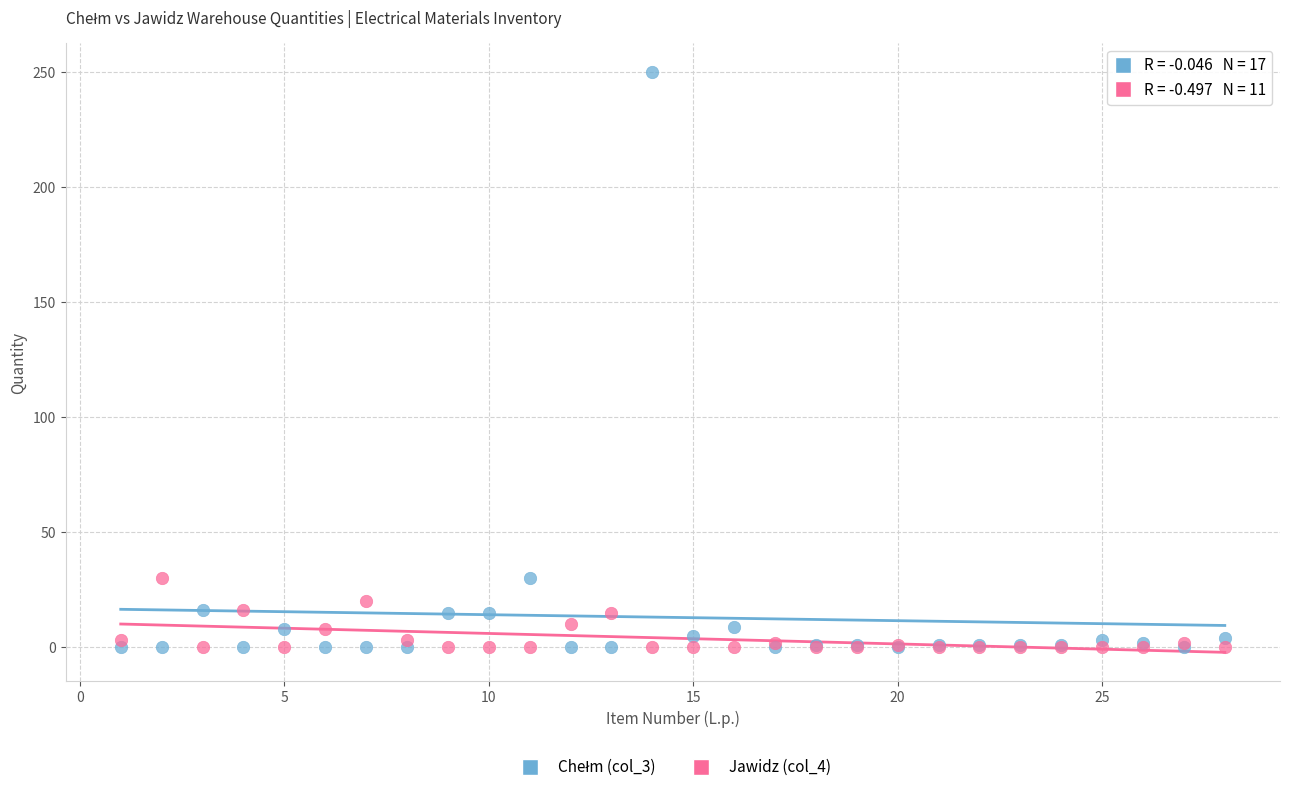

What is the X range (max minus min) for the scatter plot?

27